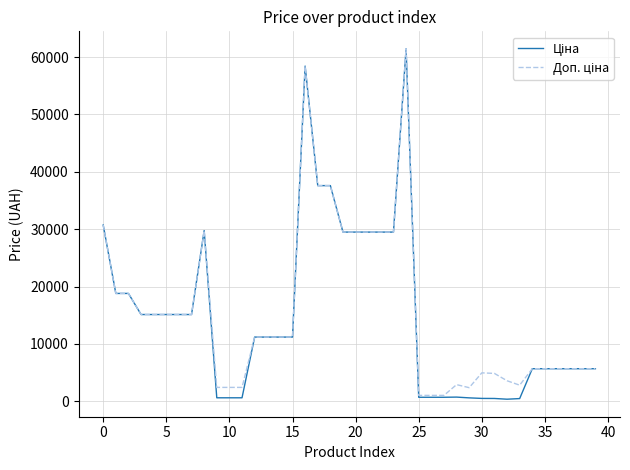

Does the chart have visible grid lines?

Yes